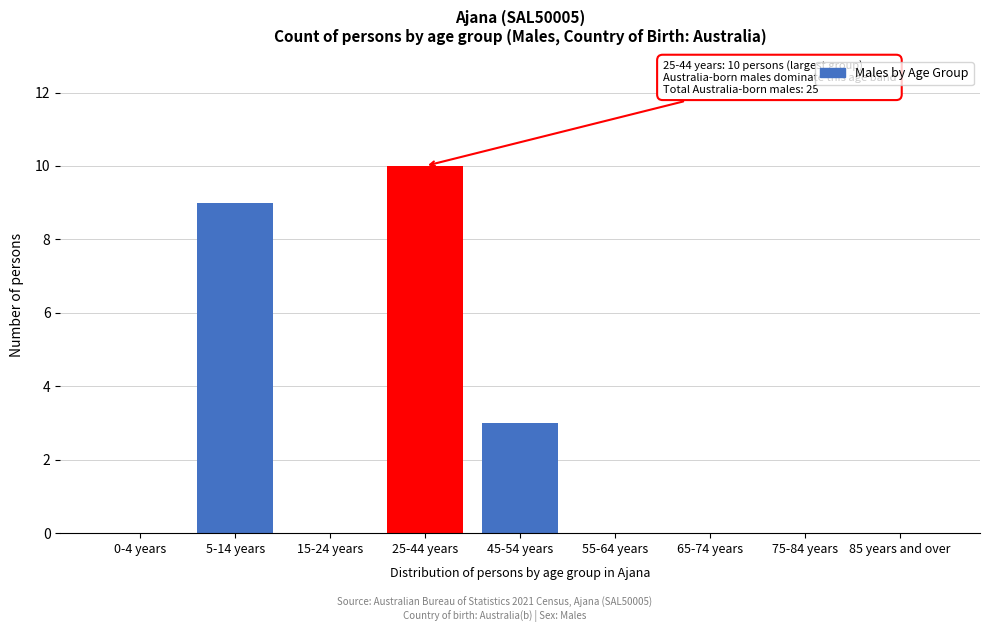

Reading right to left, what are all the values shown in this chart?

85 years and over=0	75-84 years=0	65-74 years=0	55-64 years=0	45-54 years=3	25-44 years=10	15-24 years=0	5-14 years=9	0-4 years=0